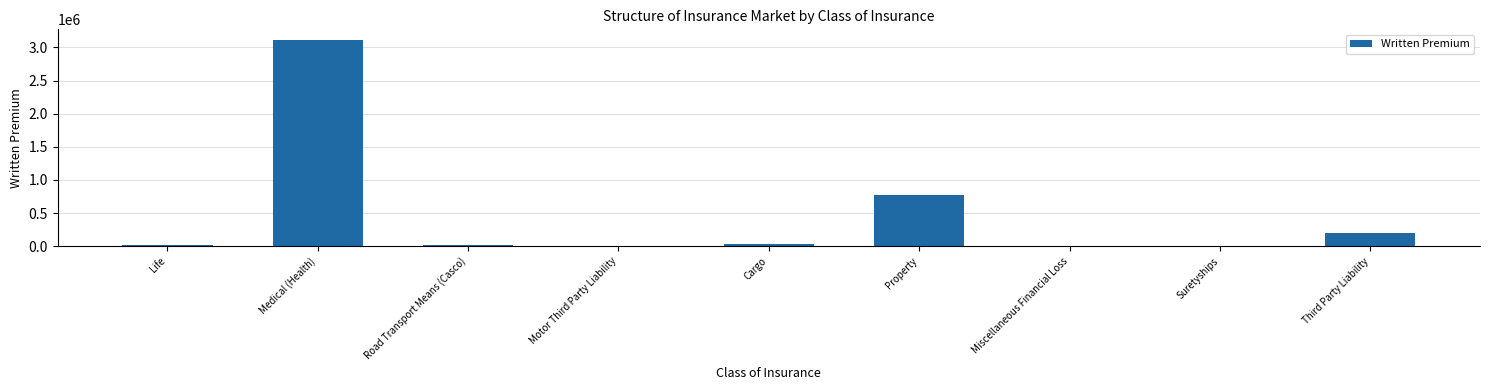

What is the sum of all values?

4163998.9